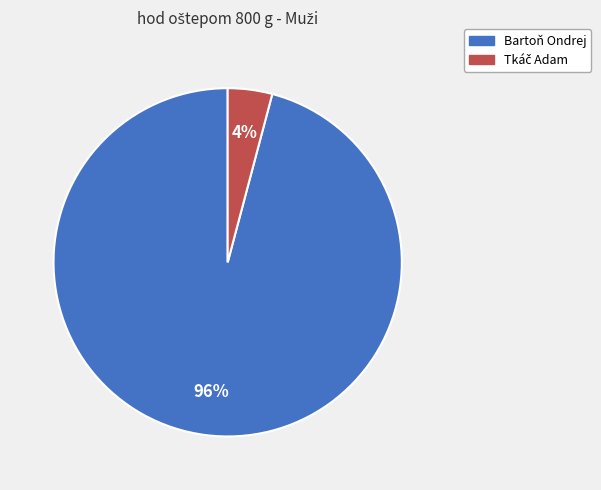

Count the number of slices in the pie.

2